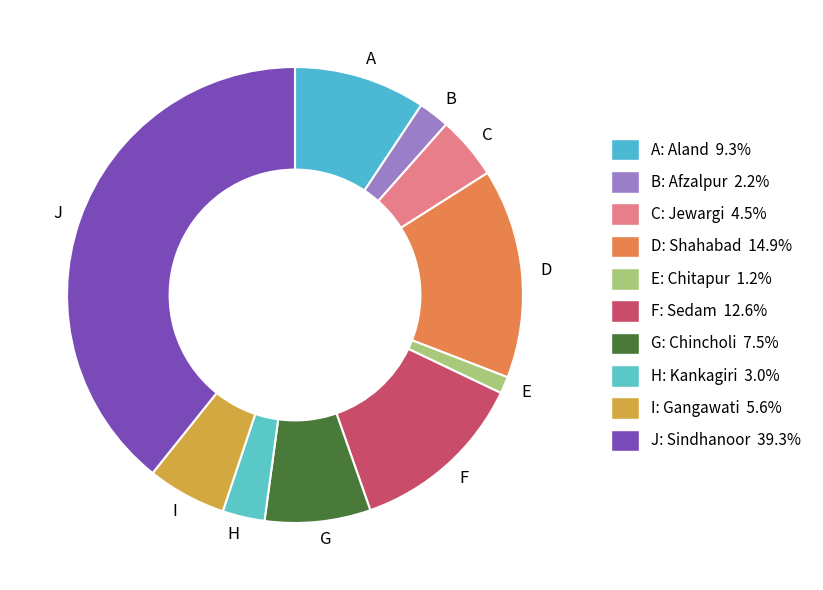

Which category has the smallest portion of the pie?

E